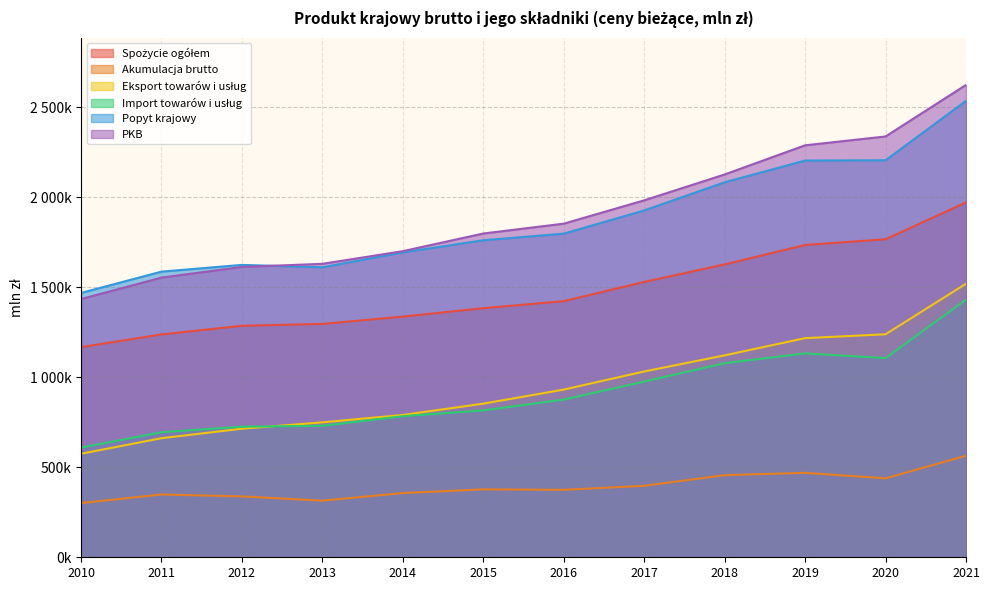

The PKB series shows 1853205 at 2016. True or false?

True